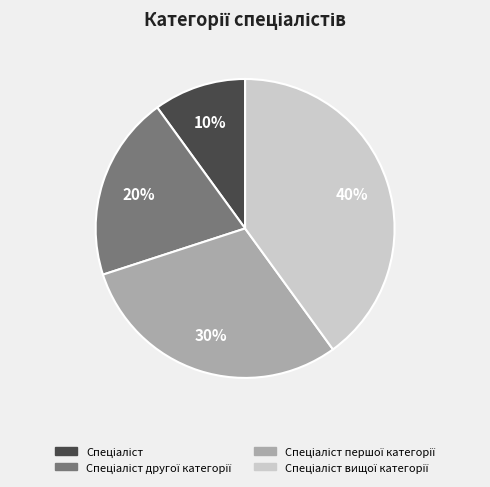

To the nearest percent, what is the average slice percentage?

25%